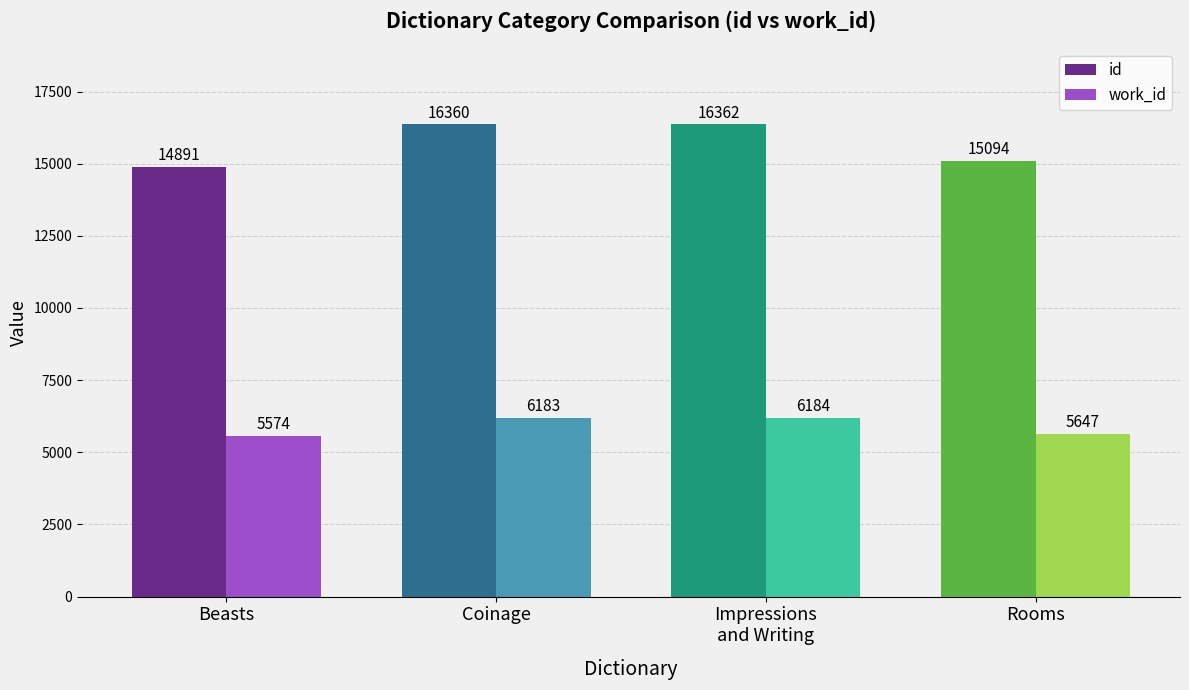

Is the value of work_id at Rooms greater than the value of id at Beasts?

No